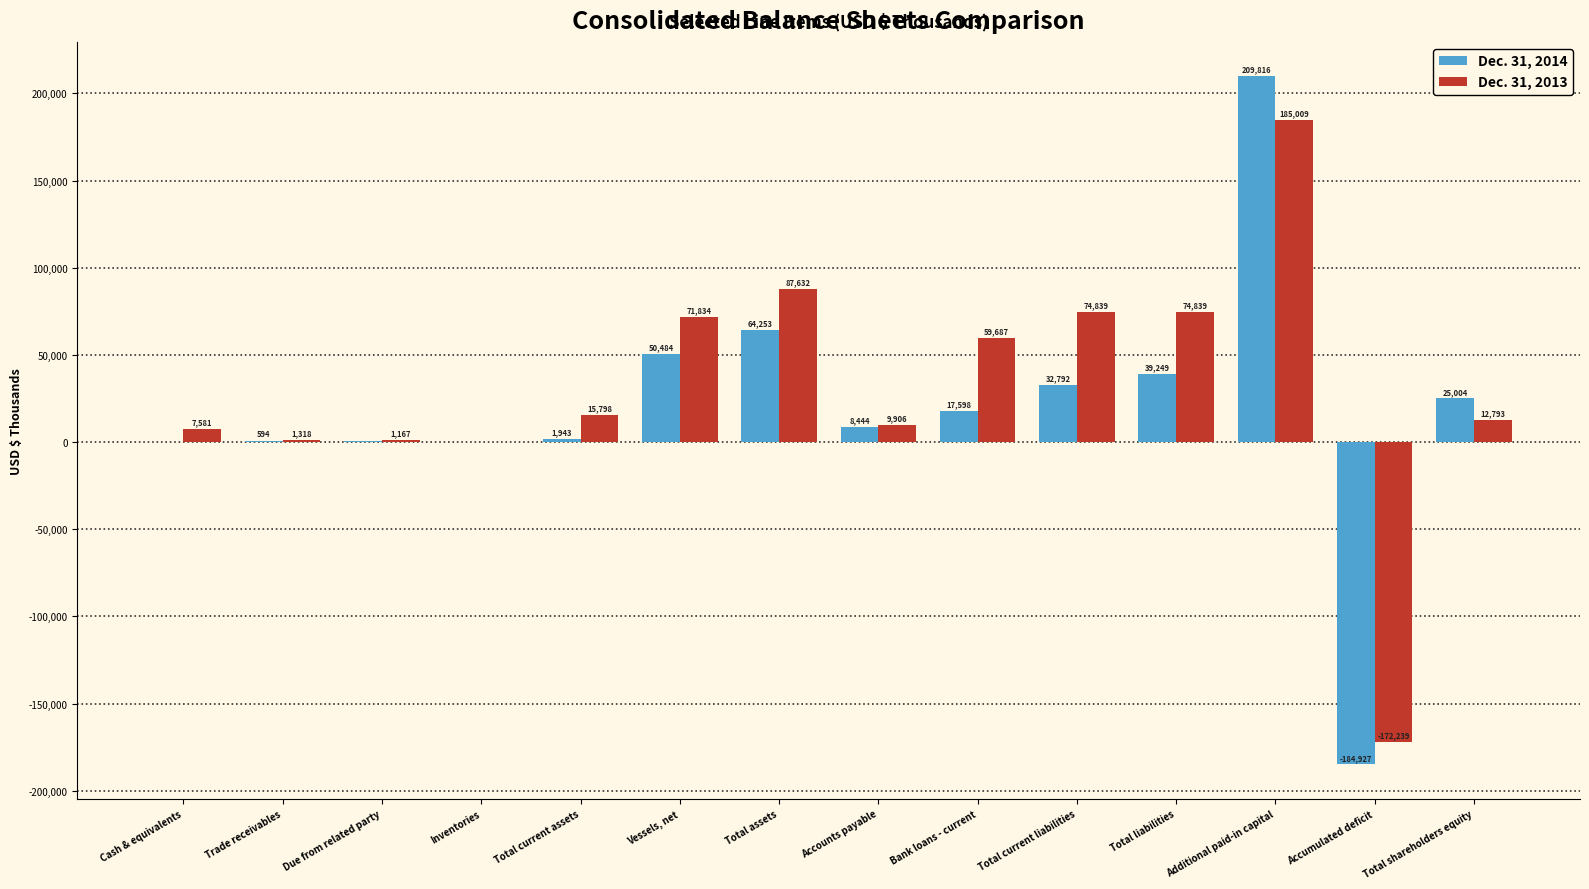

True or false: Dec. 31, 2013 has a value of 26757 at Total current liabilities.

False